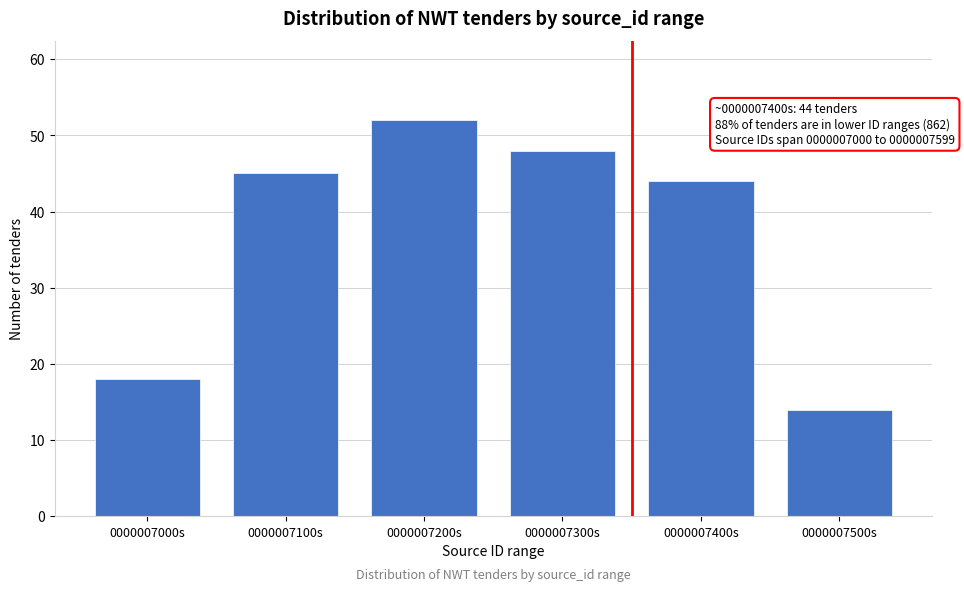

Reading left to right, extract all data points from this chart.

0000007000s=18	0000007100s=45	0000007200s=52	0000007300s=48	0000007400s=44	0000007500s=14